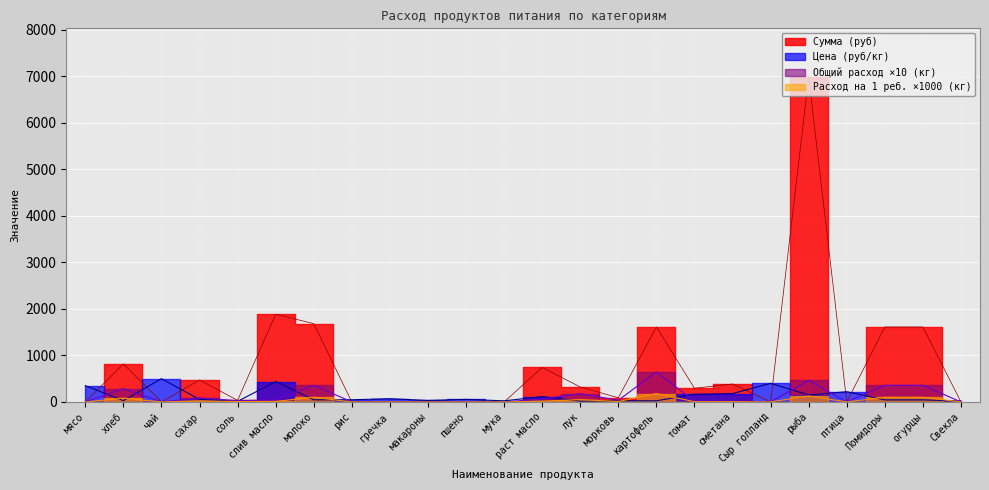

Is the value of Общий расход (кг) at сметана greater than the value of Цена (руб/кг) at морковь?

No